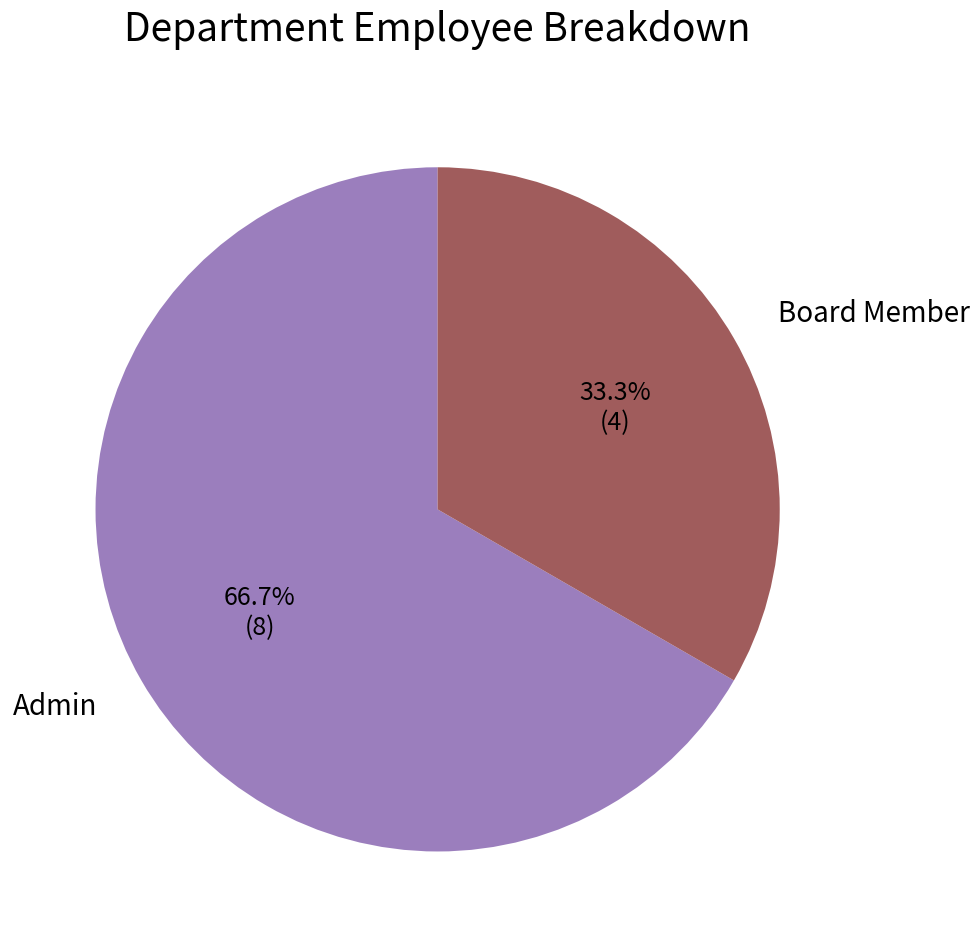

To the nearest percent, what is the combined percentage of Board Member and Admin?

100%